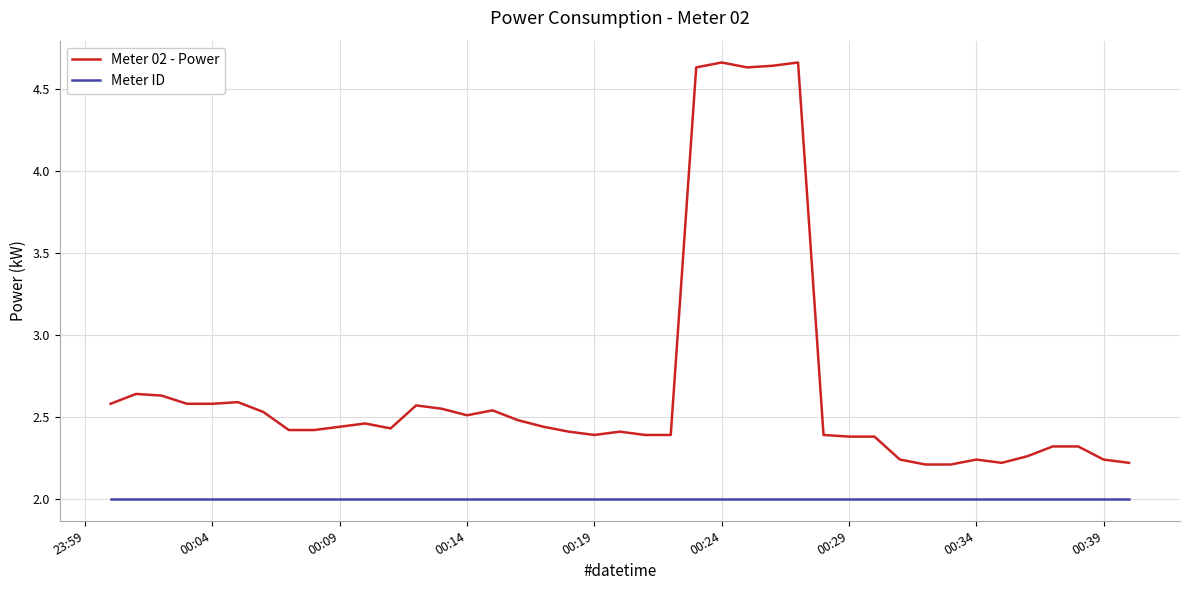

Which series has the largest range (max minus min)?

Meter 02 - Power